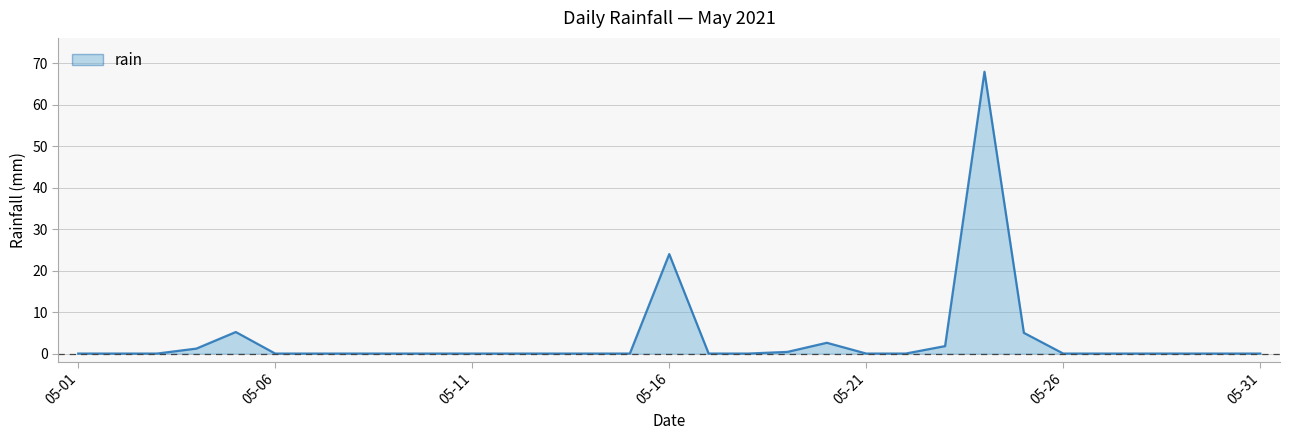

What is the difference between the maximum and minimum values?

68.0